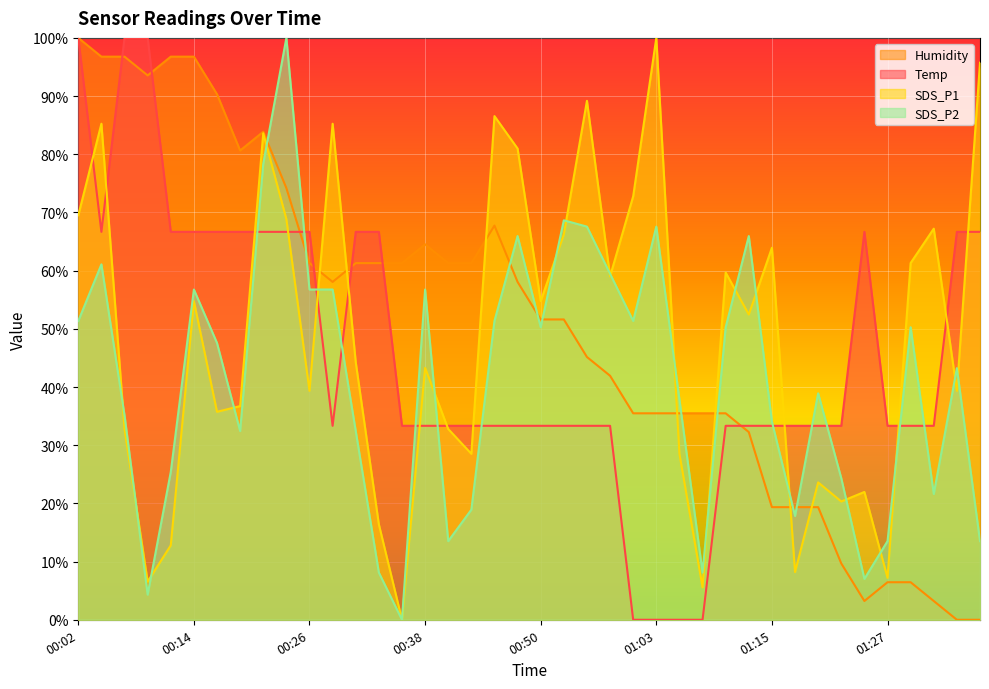

Which series changed the most between 00:33 and 00:53?

SDS_P2